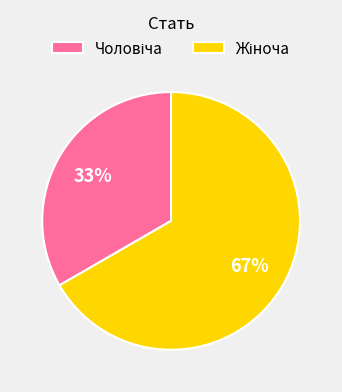

To the nearest percent, what is the average slice percentage?

50%